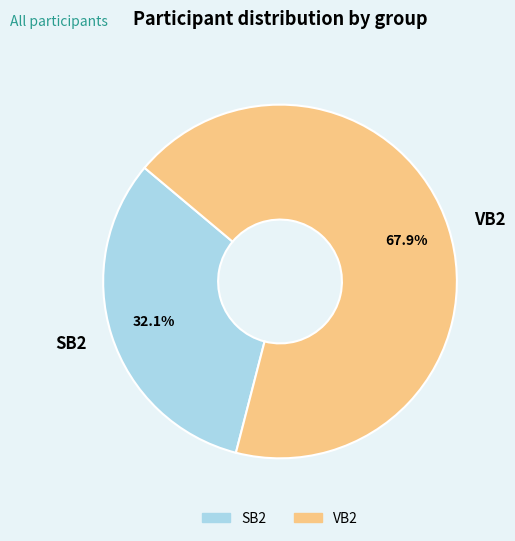

To the nearest percent, what portion does SB2 represent?

32%